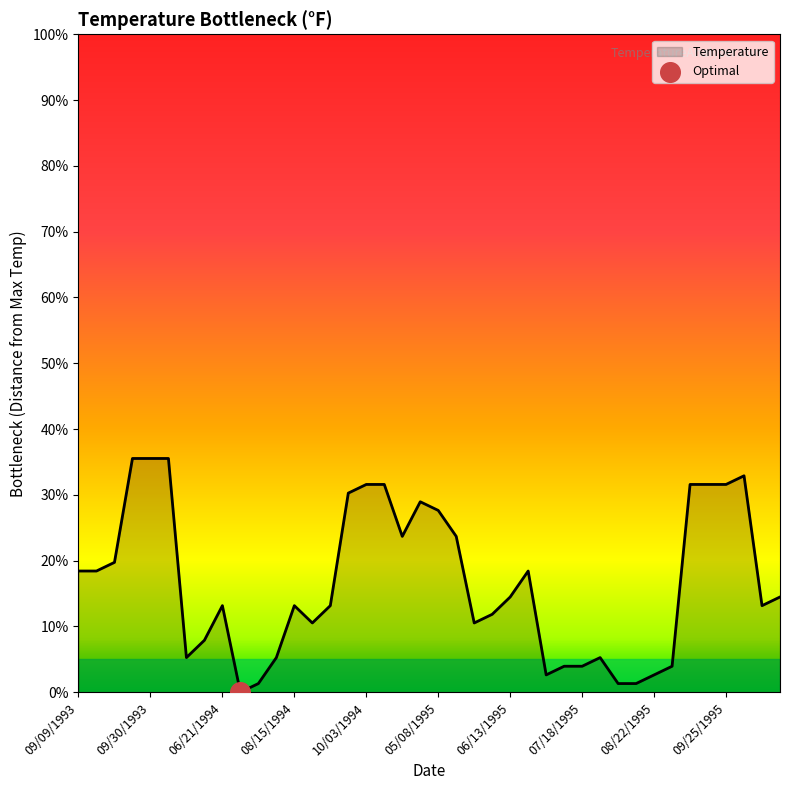

What is the difference between the maximum and minimum values?

35.5